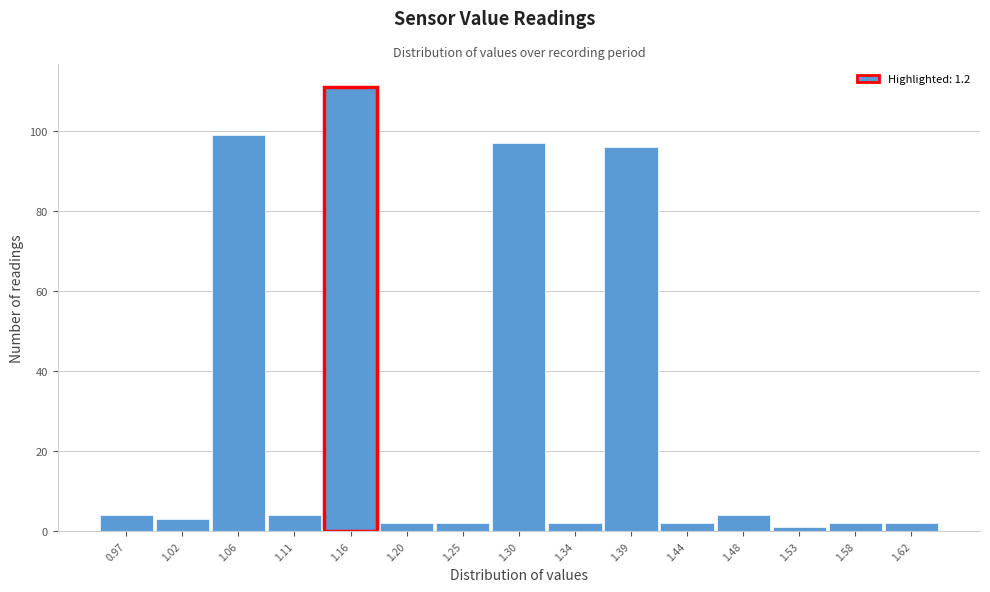

Reading right to left, what are all the values shown in this chart?

2	2	1	4	2	96	2	97	2	2	111	4	99	3	4